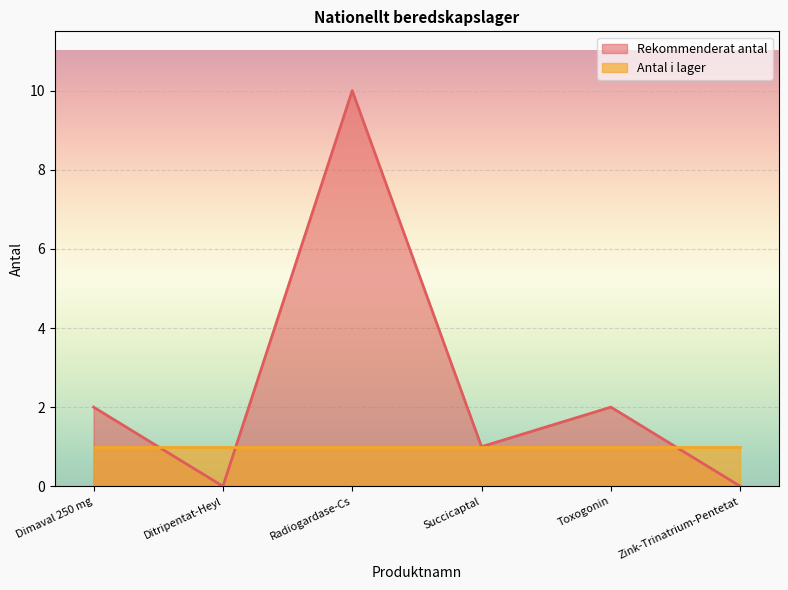

At which category does the chart reach its minimum across all series?

Ditripentat-Heyl